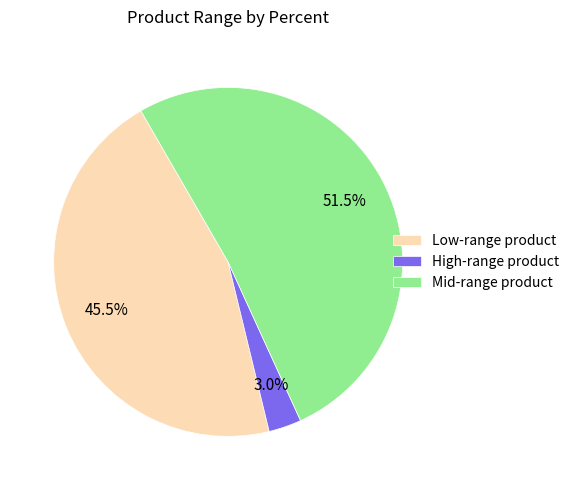

How many slices are in this pie chart?

3